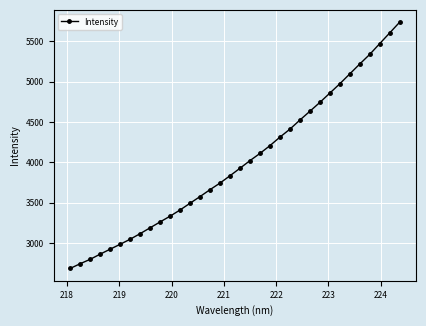

What is the value of the 34th point from the left?

5734.1